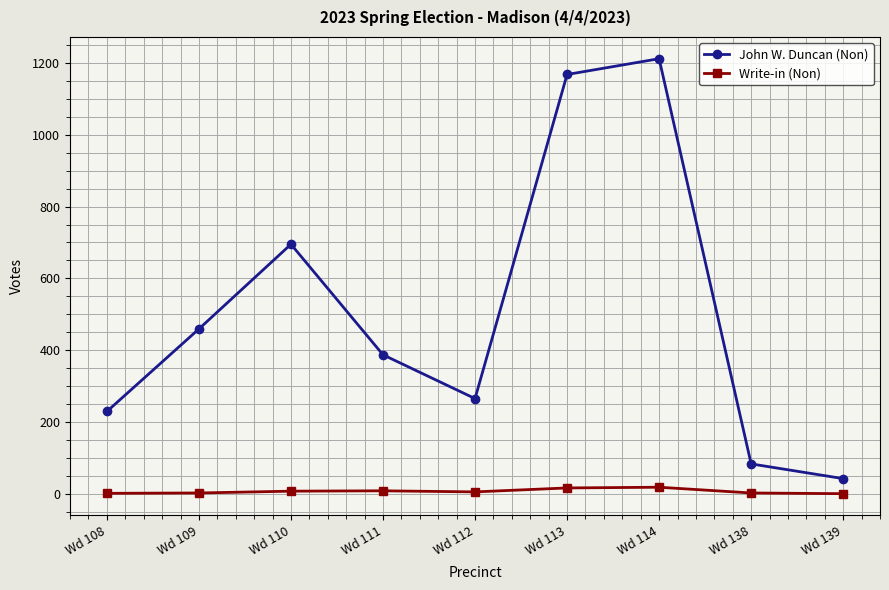

Rank the series at Wd 139 from highest to lowest value.

John W. Duncan (Non), Write-in (Non)